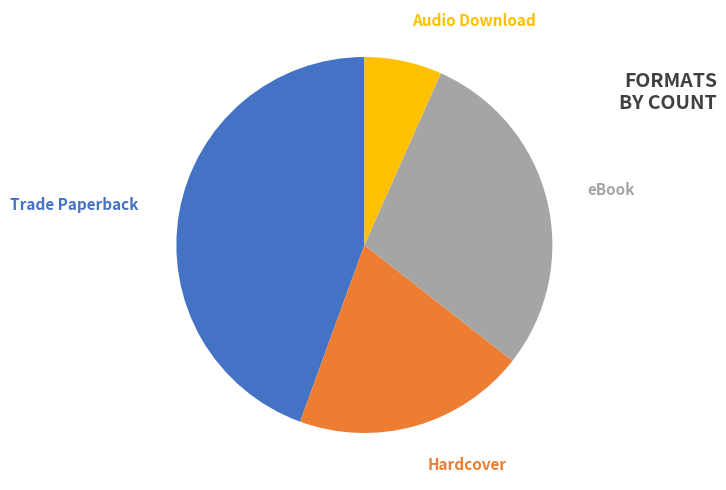

True or false: Trade Paperback accounts for 44% of the total.

True